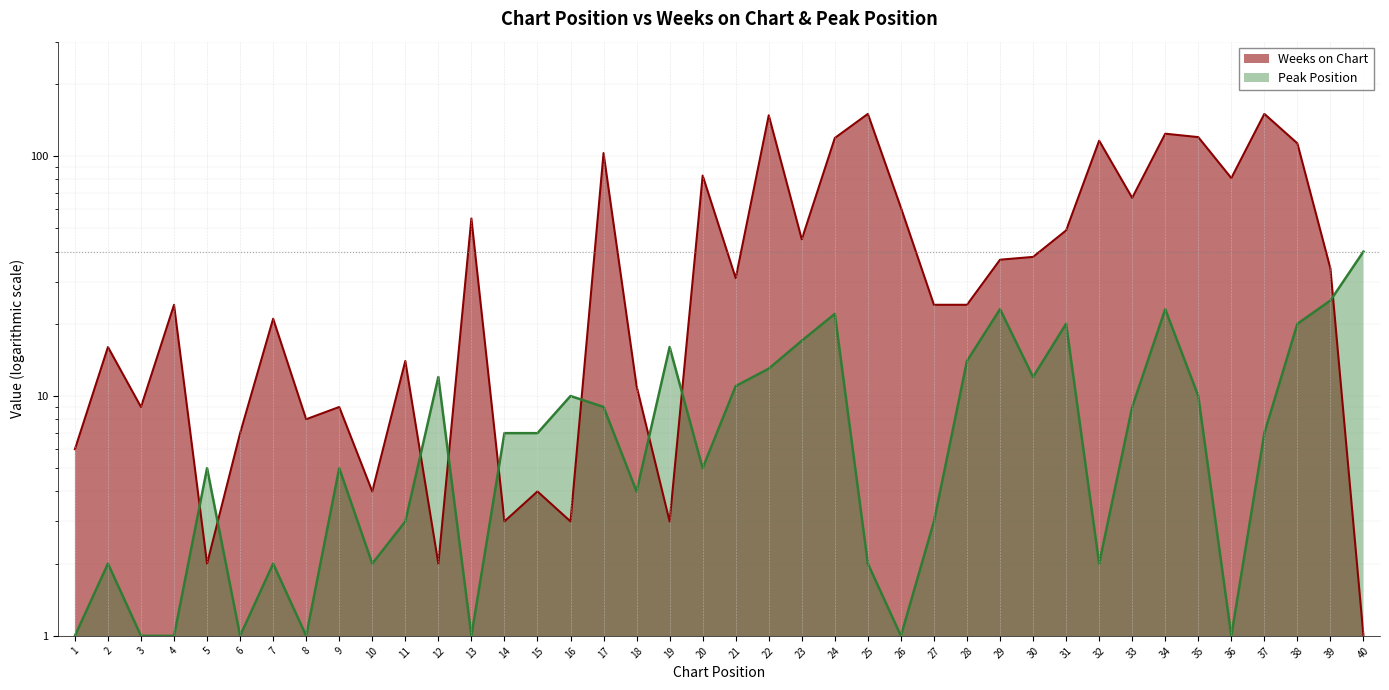

Reading left to right, what are all the values shown in this chart?

Weeks on Chart: 6	16	9	24	2	7	21	8	9	4	14	2	55	3	4	3	103	11	3	83	31	148	45	119	150	61	24	24	37	38	49	116	67	124	120	81	150	113	34	1
Peak Position: 1	2	1	1	5	1	2	1	5	2	3	12	1	7	7	10	9	4	16	5	11	13	17	22	2	1	3	14	23	12	20	2	9	23	10	1	7	20	25	40